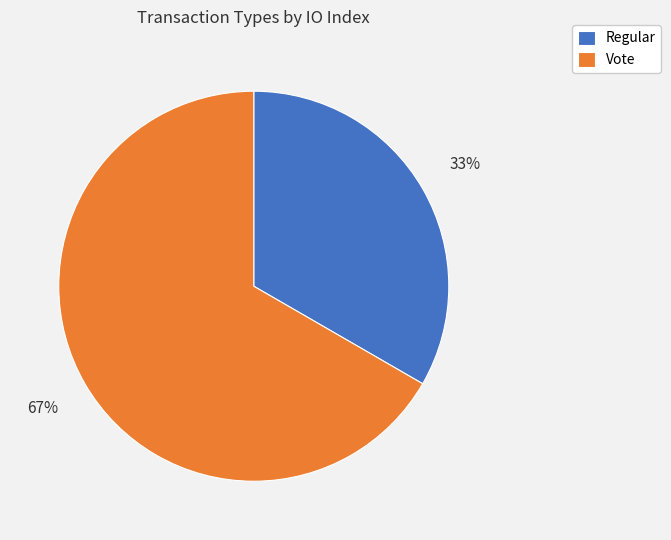

Do Vote and Regular together represent more than half of the pie?

Yes